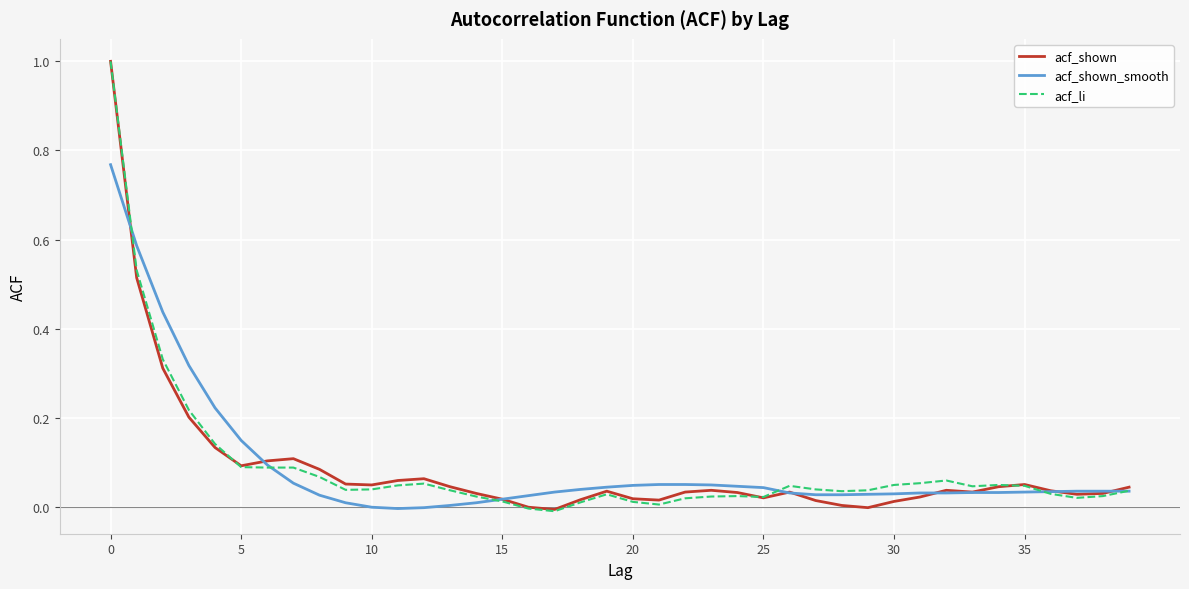

What is the highest value of the acf_shown series?

1.0